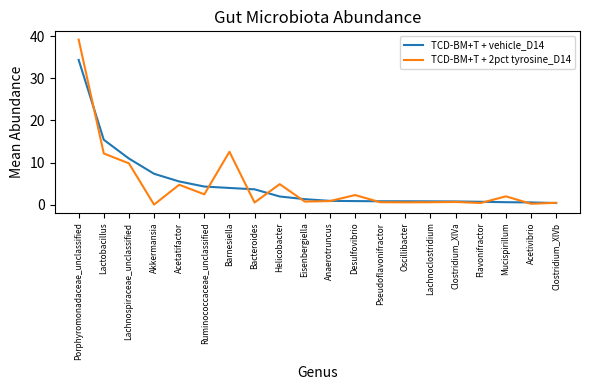

The value of TCD-BM+T + vehicle_D14 at Akkermansia is 7.3. True or false?

True